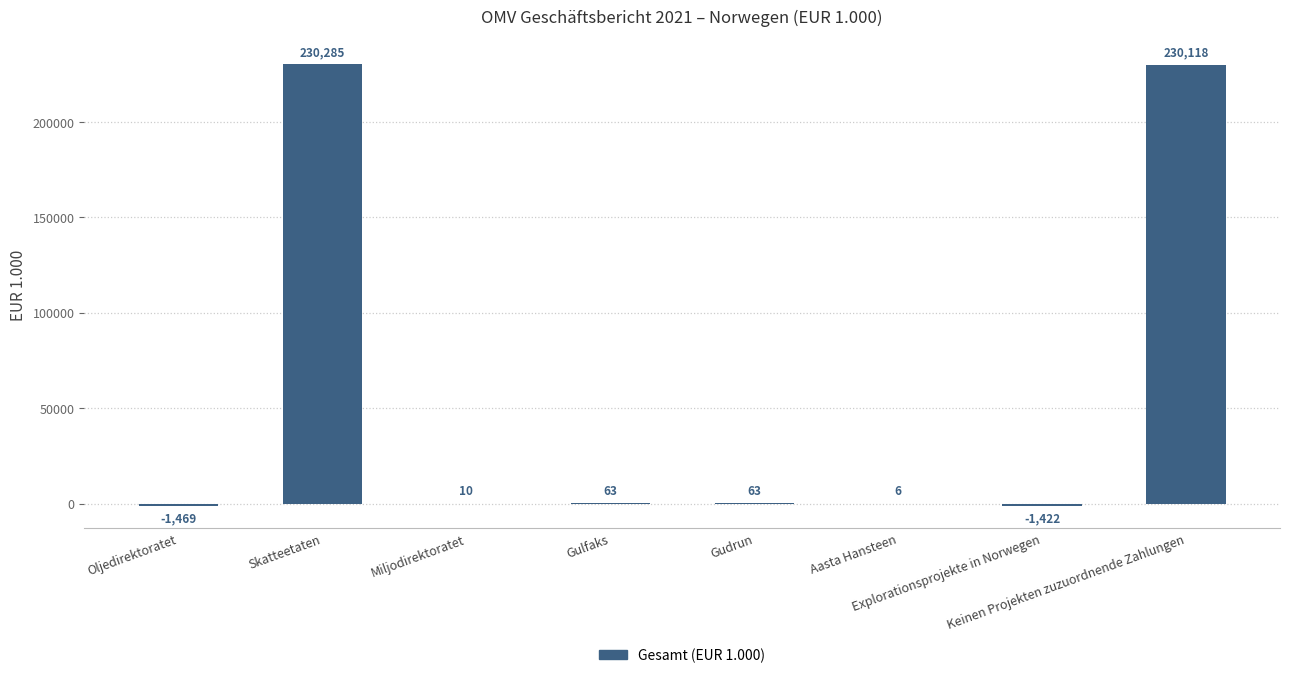

What is the greatest value displayed?

230285